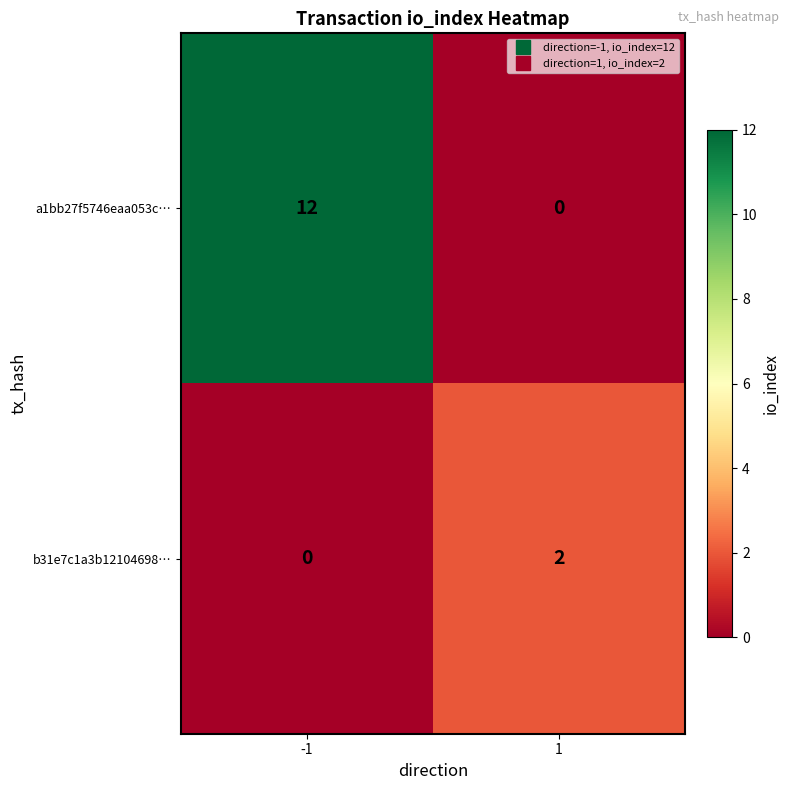

How many values in a1bb27f5746eaa053c… are above zero?

1